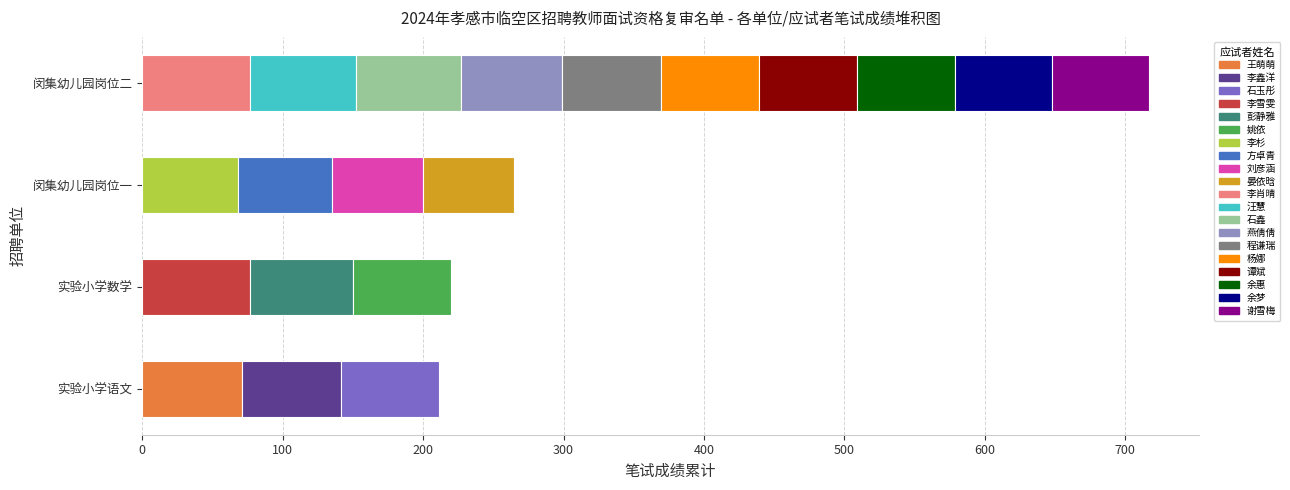

At which label is 实验小学语文 closest to 35?

李雪雯